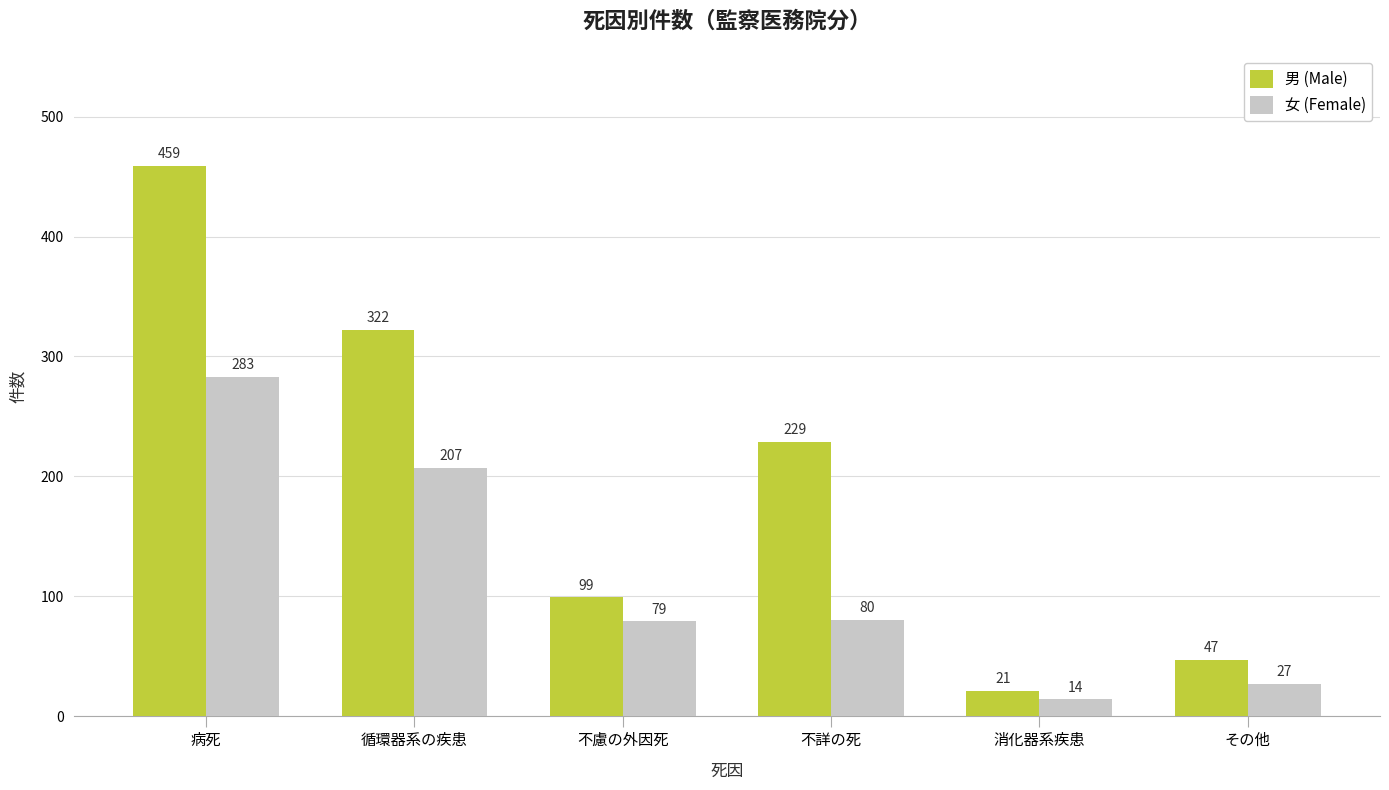

How many data points does each series have?

6